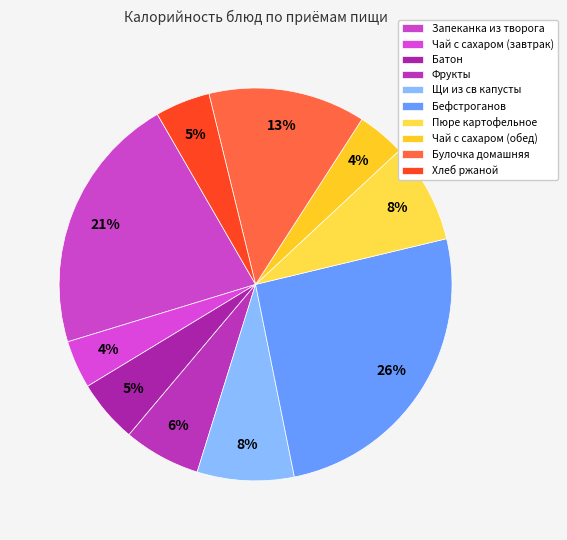

Which has a higher value, Батон or Запеканка из творога?

Запеканка из творога